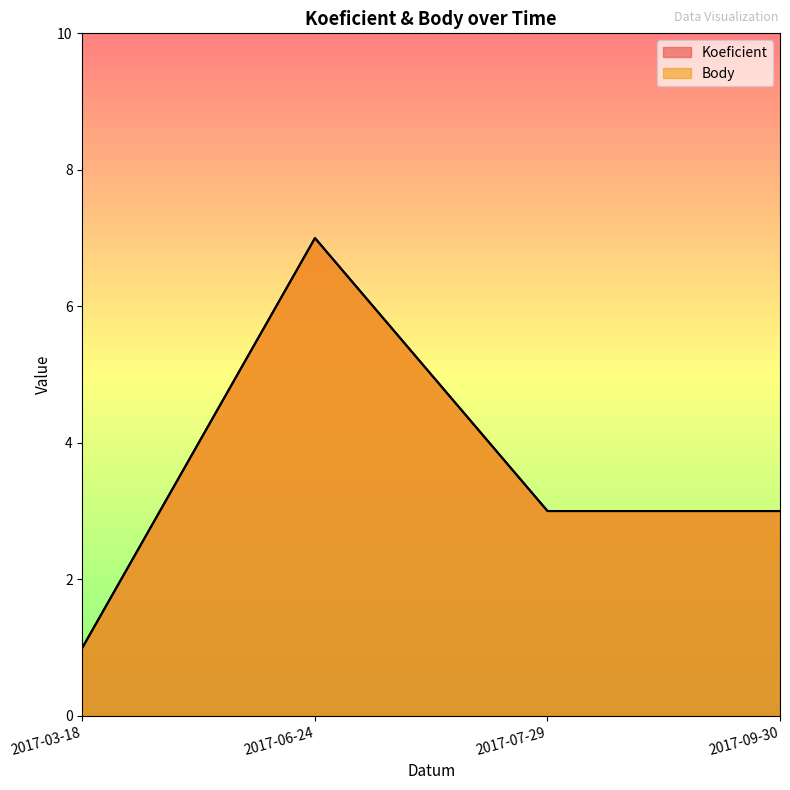

Does the chart have visible grid lines?

No